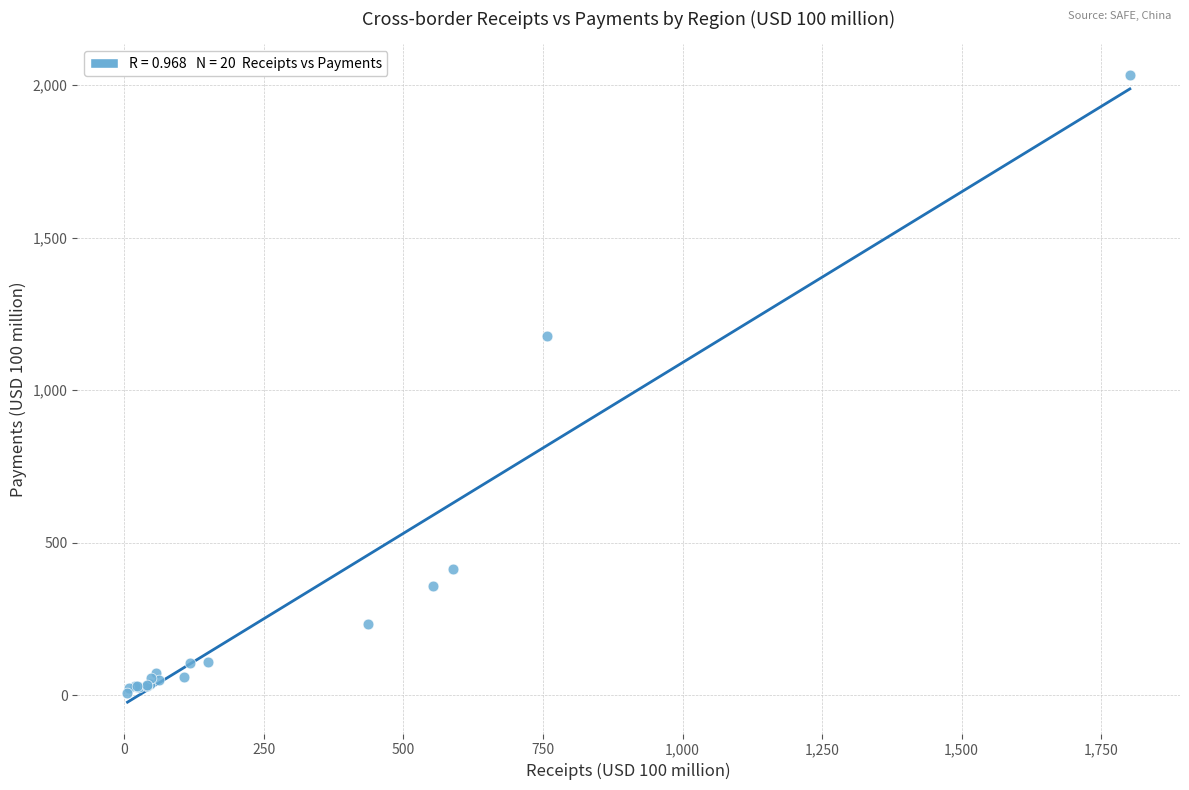

What Y value in the scatter plot is closest to 1019?

1177.9